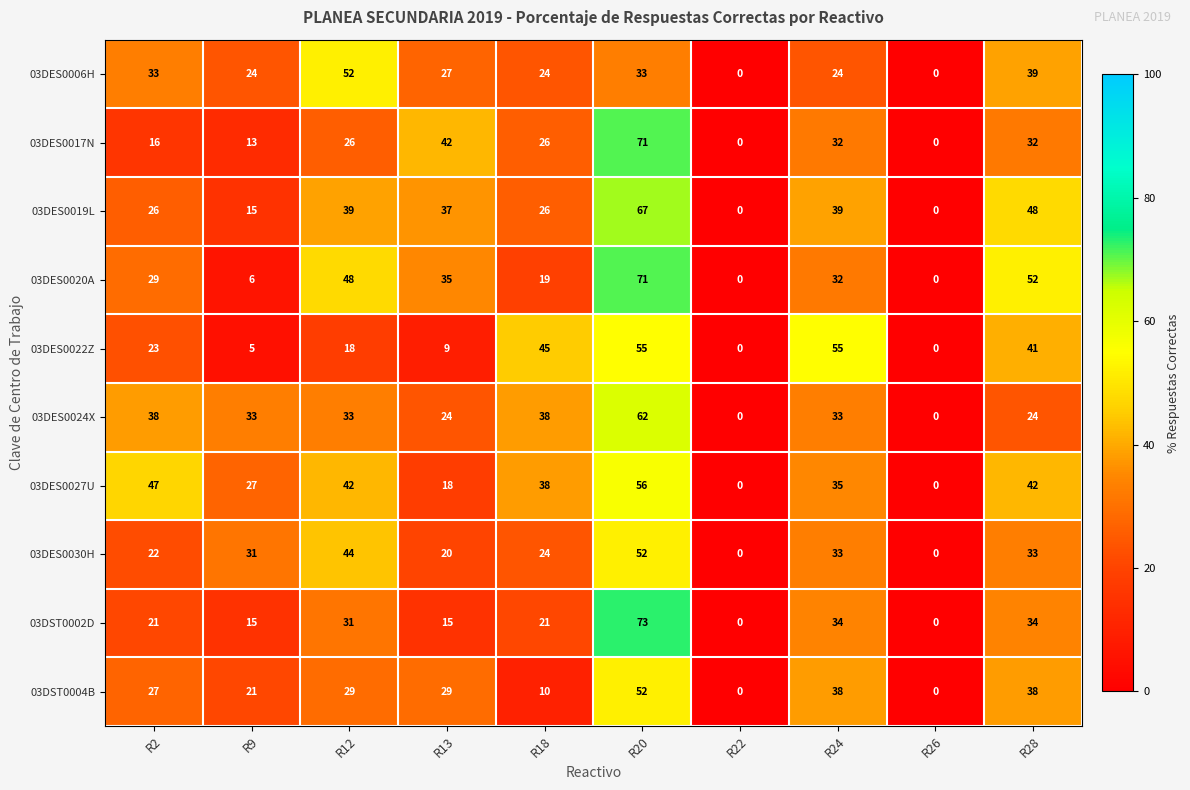

Count the number of data series in this chart.

10